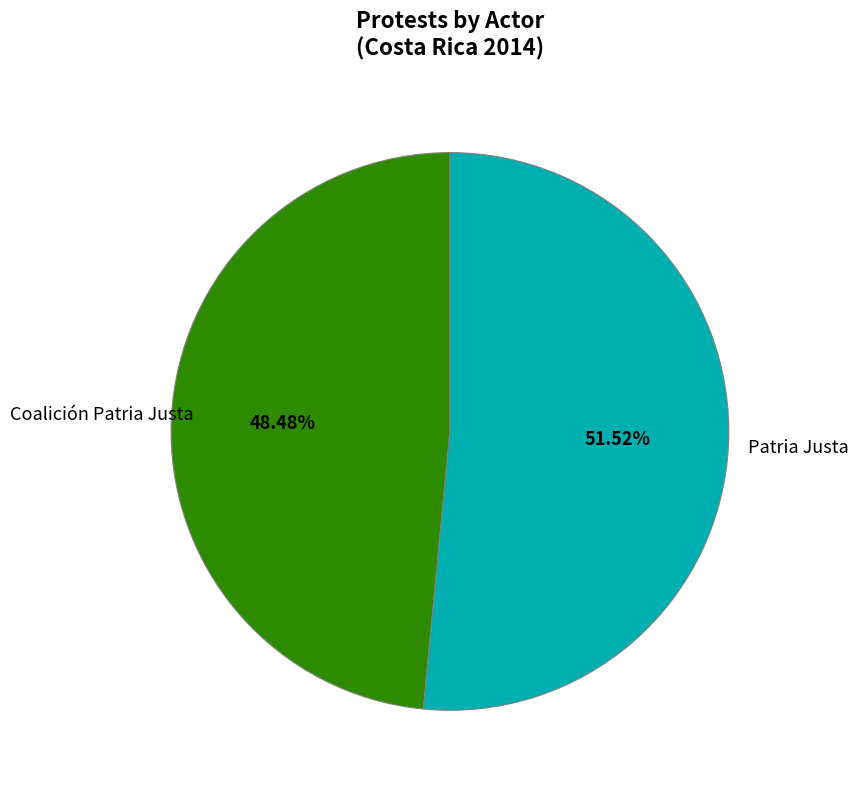

What is the largest slice in the pie chart?

Patria Justa